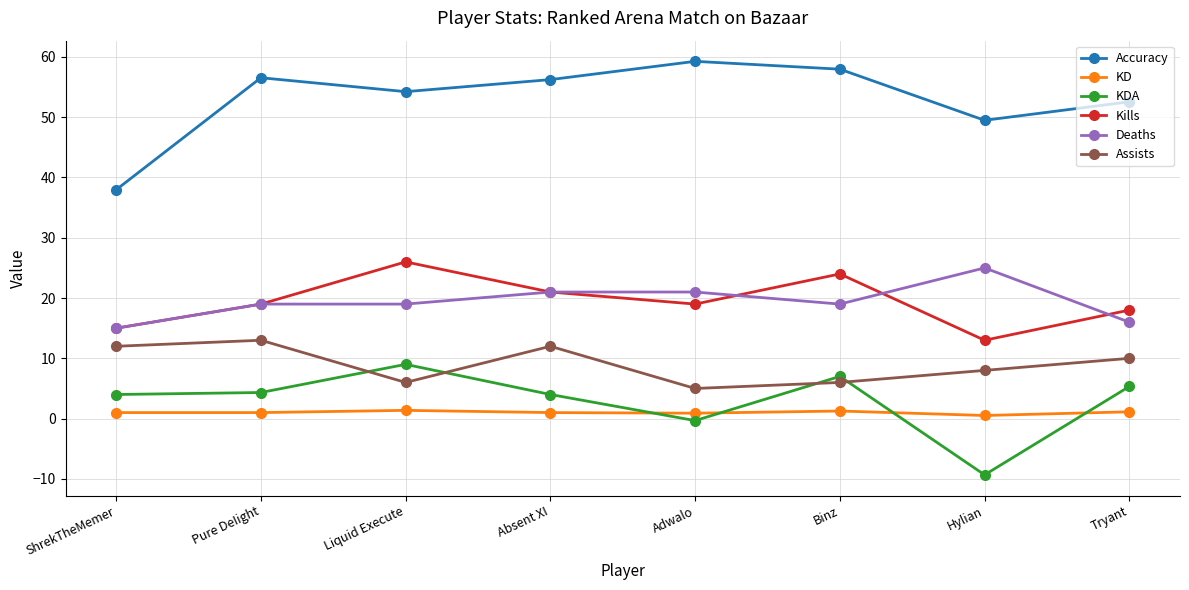

Where is Accuracy nearest to the value 48?

Hylian